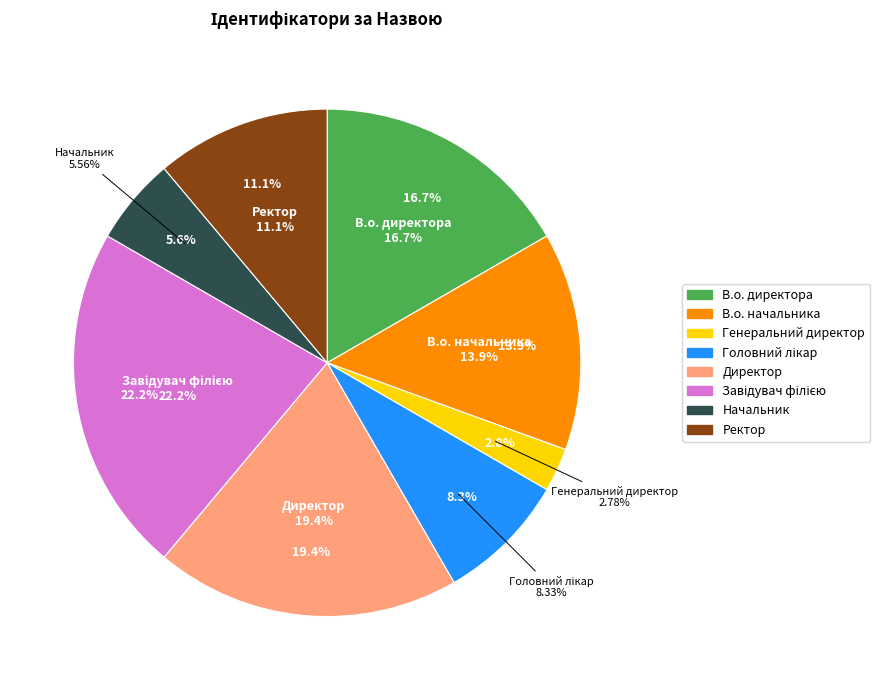

To the nearest percent, what portion does В.о. начальника represent?

14%